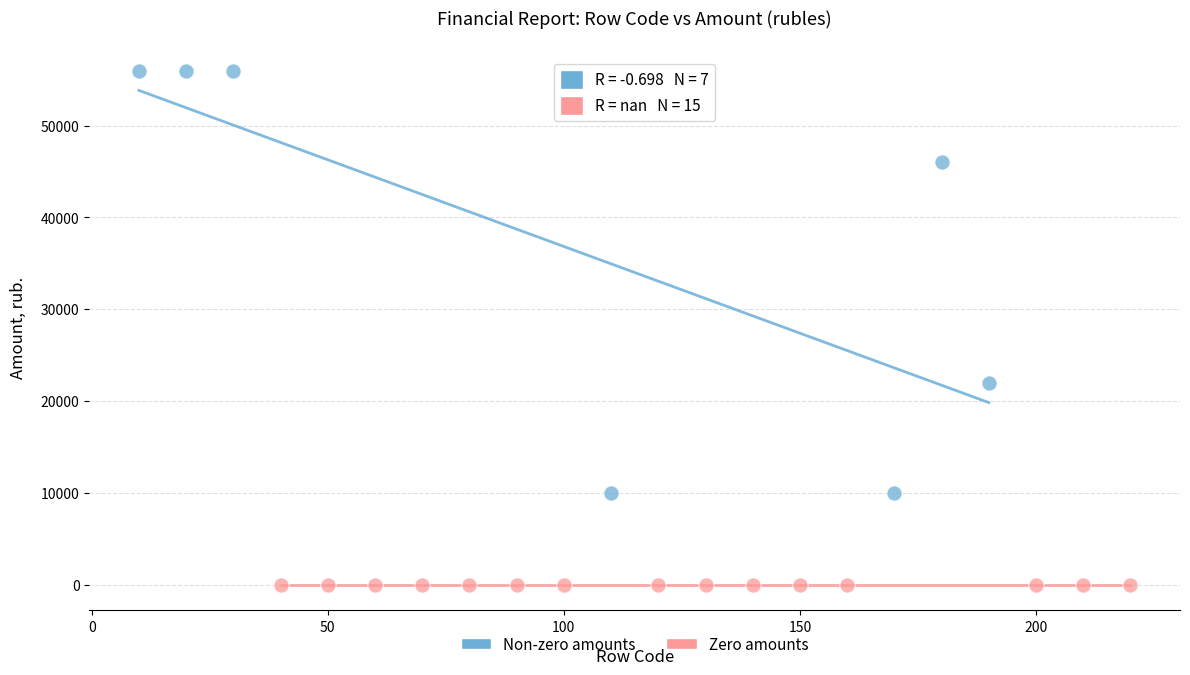

Which series contains the highest Y value?

Non-zero amounts